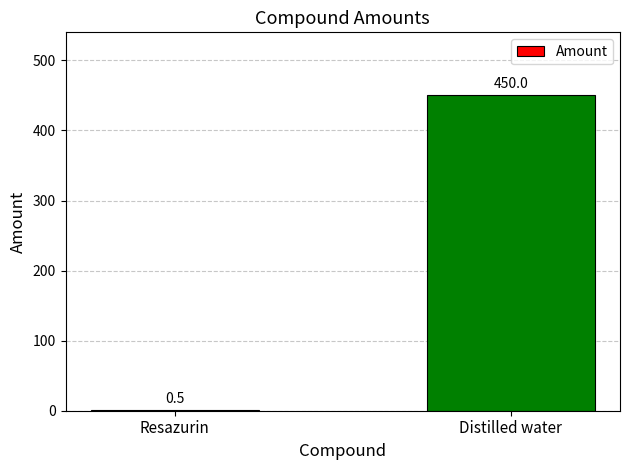

What is the change in value from Resazurin to Distilled water?

+449.5